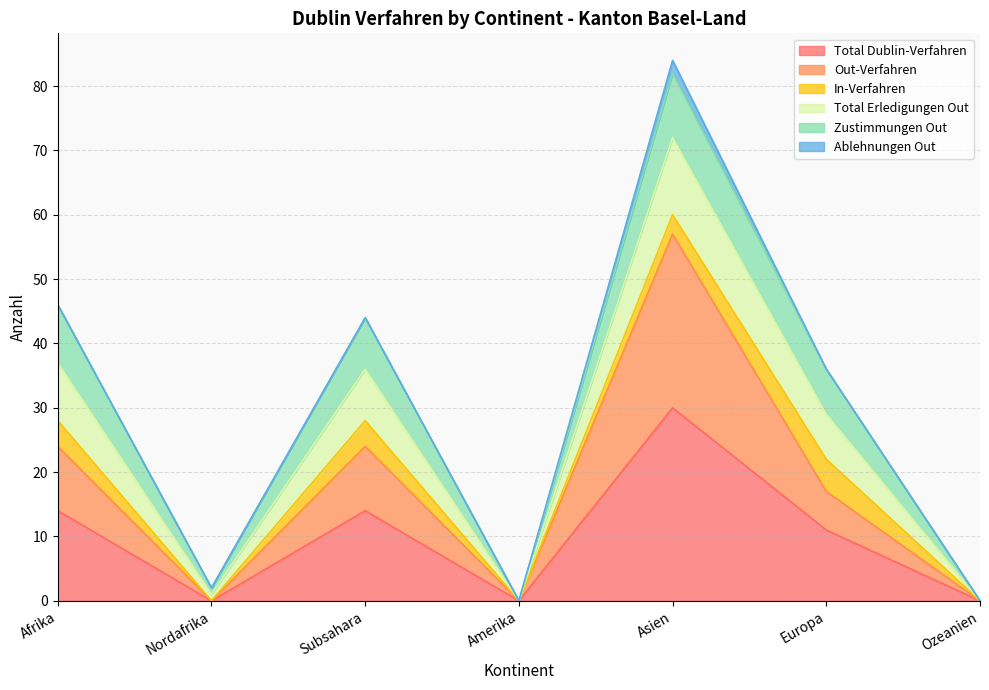

How many lines are shown in the chart?

6